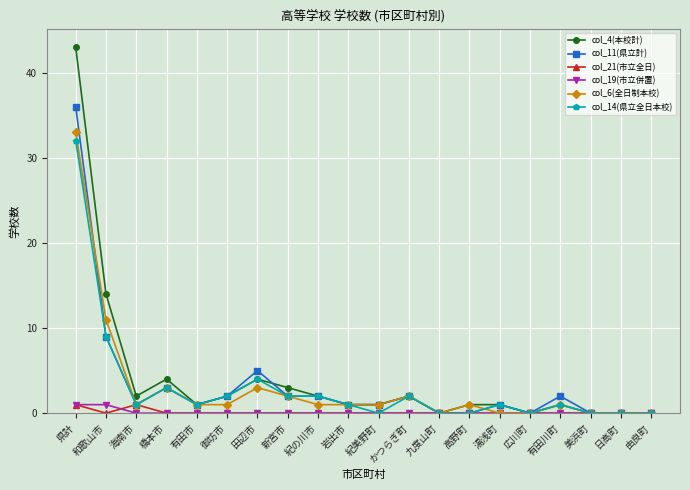

What is the label of the 8th point from the left?

新宮市